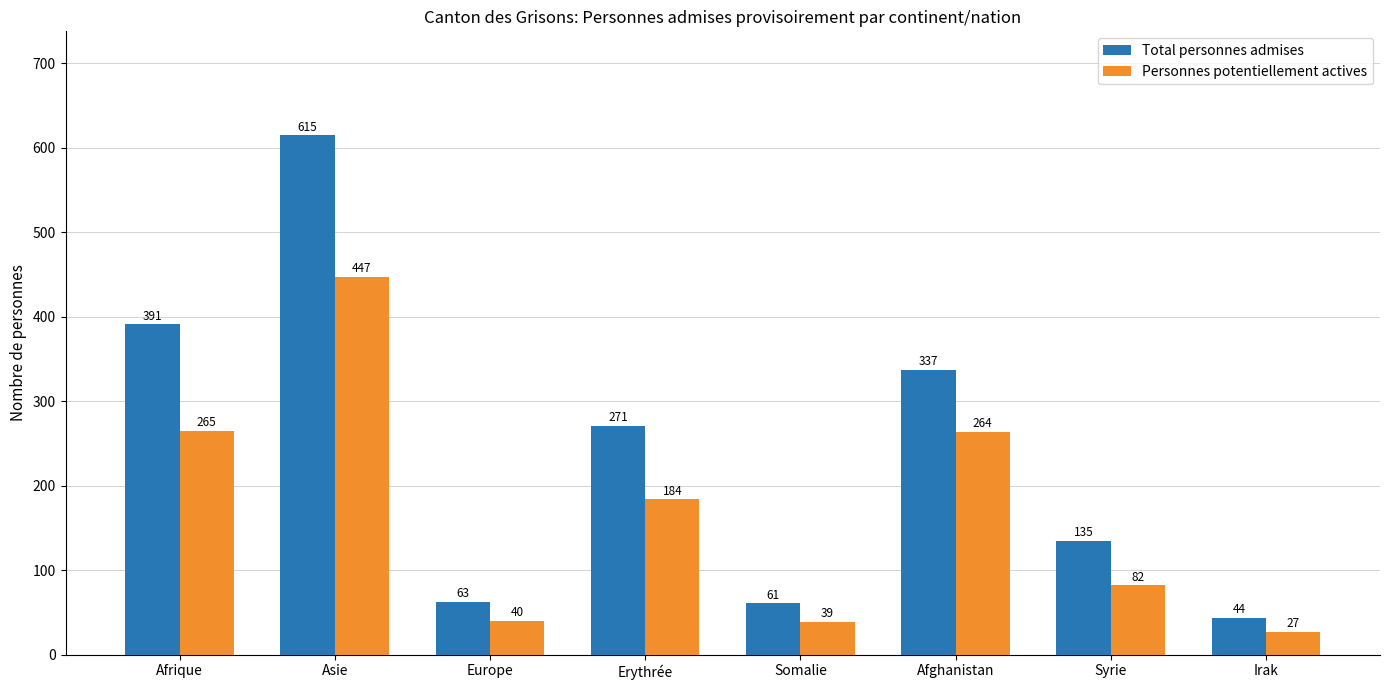

At how many categories does at least one series exceed 362?

2